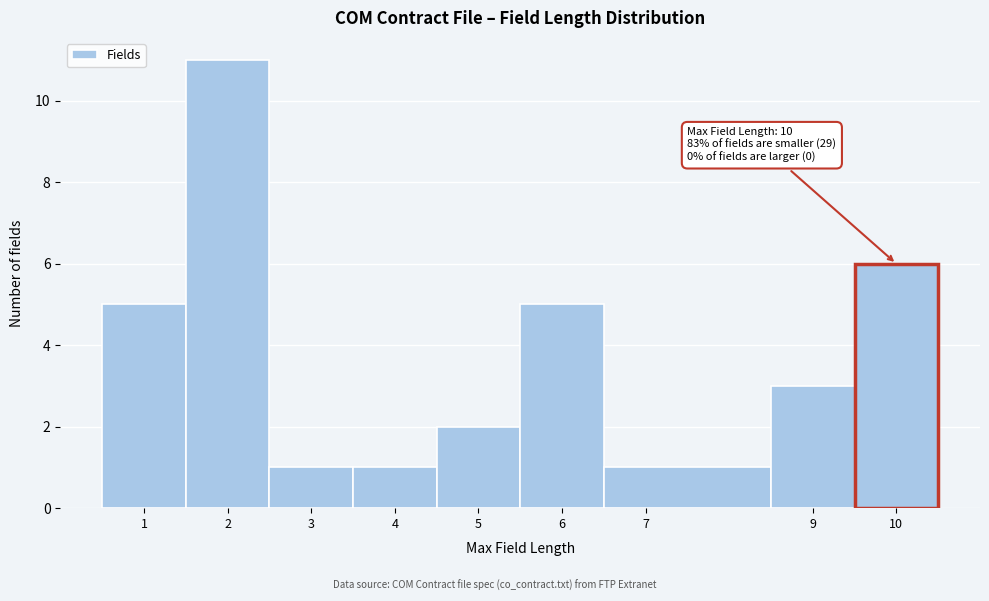

Over which range of the x-axis is the bar tallest?

1.5 to 2.5